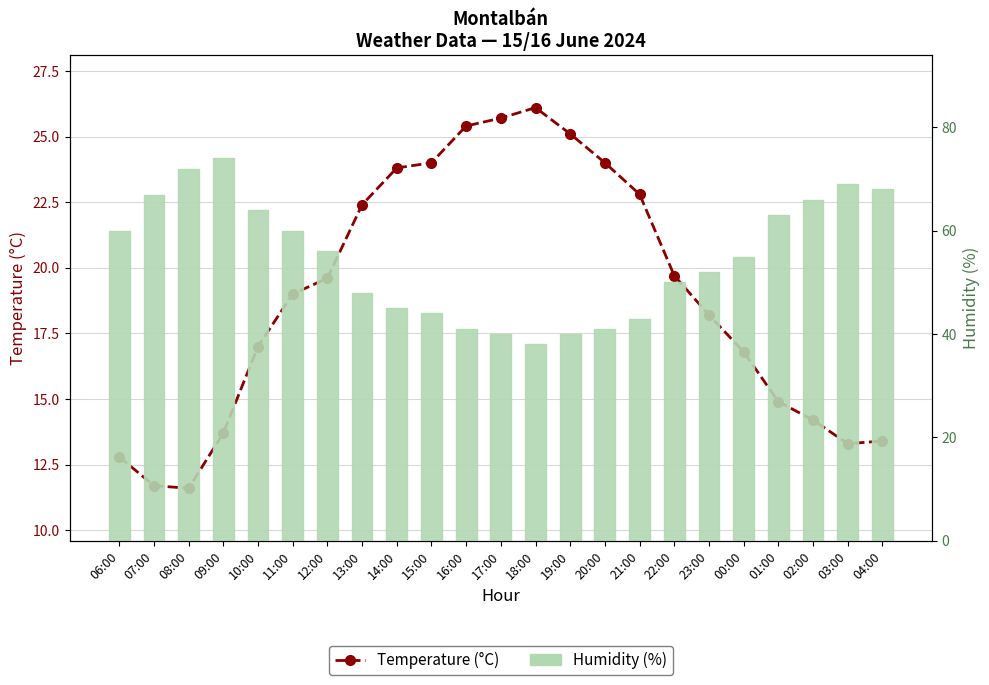

How many data points does each series have?

23